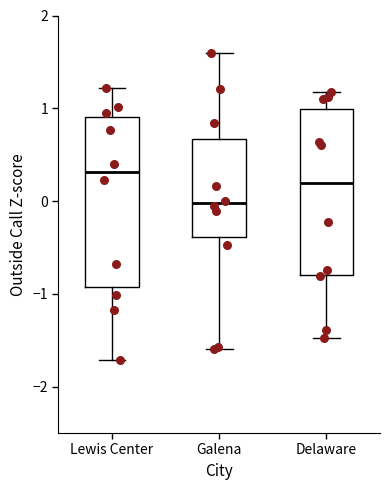

Reading left to right, transcribe this box plot: for each box, give where its median line is, the range the box spans, and where its two whiskers end, as read against the y-axis. The values are not printed on the chart, so give them approximately, as read against the axis.

Lewis Center: median 0.3, box -0.9 to 0.9, whiskers -1.7 to 1.2
Galena: median 0.0, box -0.4 to 0.7, whiskers -1.6 to 1.6
Delaware: median 0.2, box -0.8 to 1.0, whiskers -1.5 to 1.2